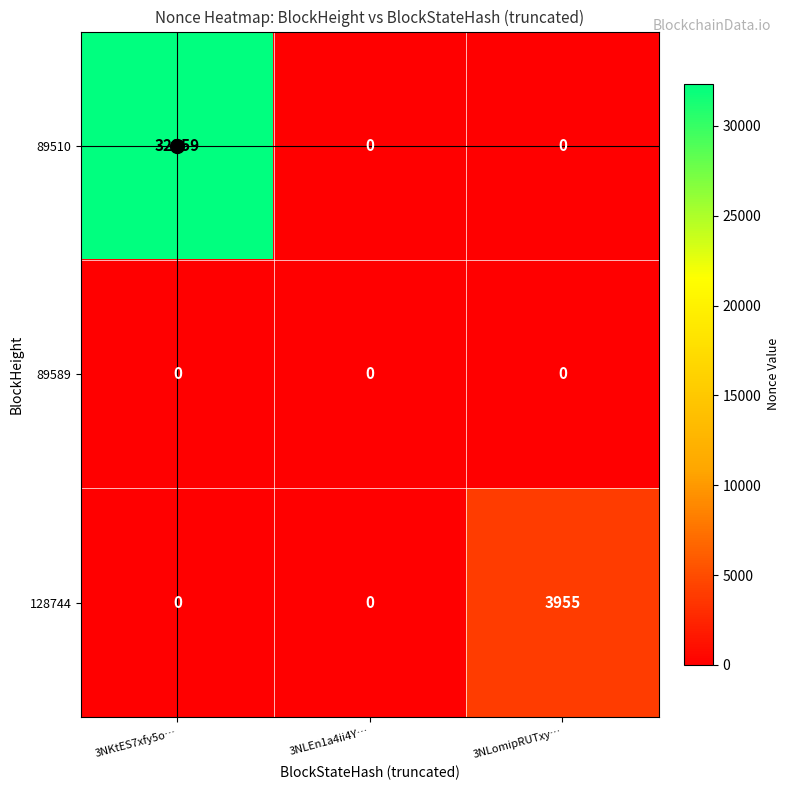

At which category is the sum across all series the highest?

3NKtES7xfy5o…